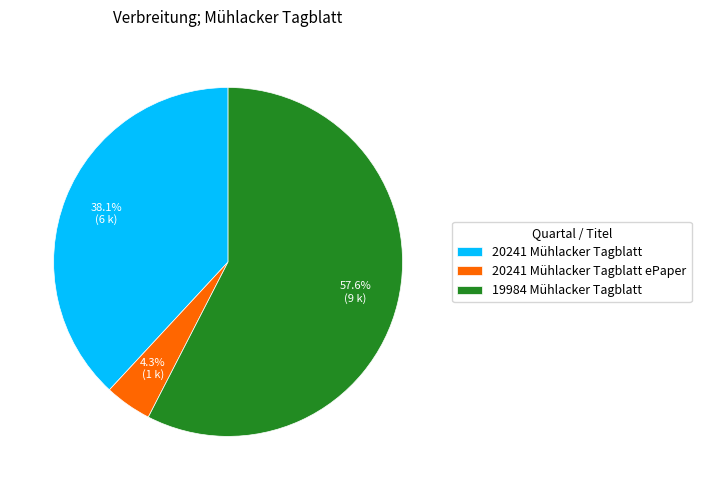

Which slice is the smallest?

20241 Mühlacker Tagblatt ePaper